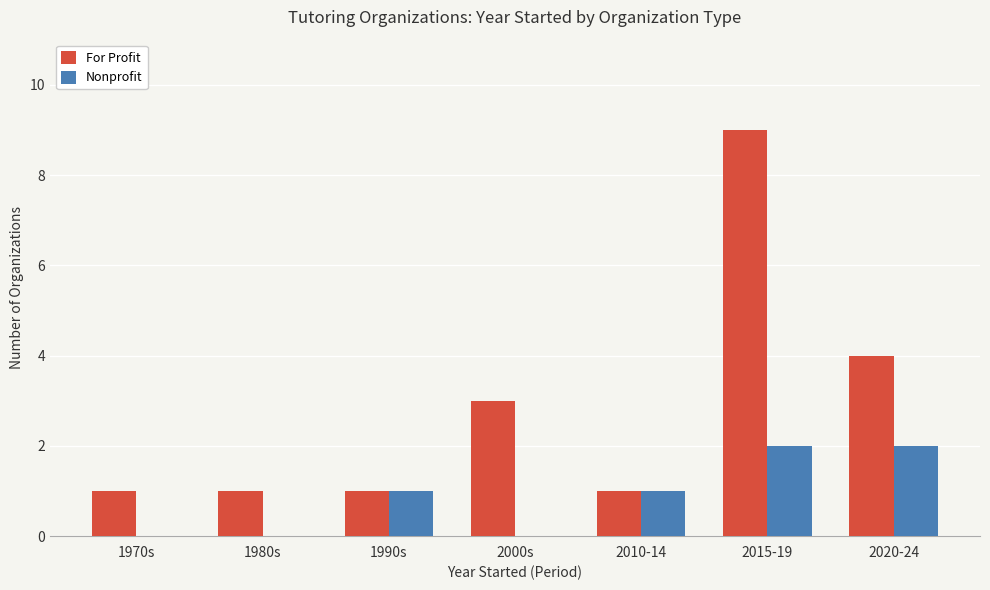

How many For Profit values are between 1 and 4?

6